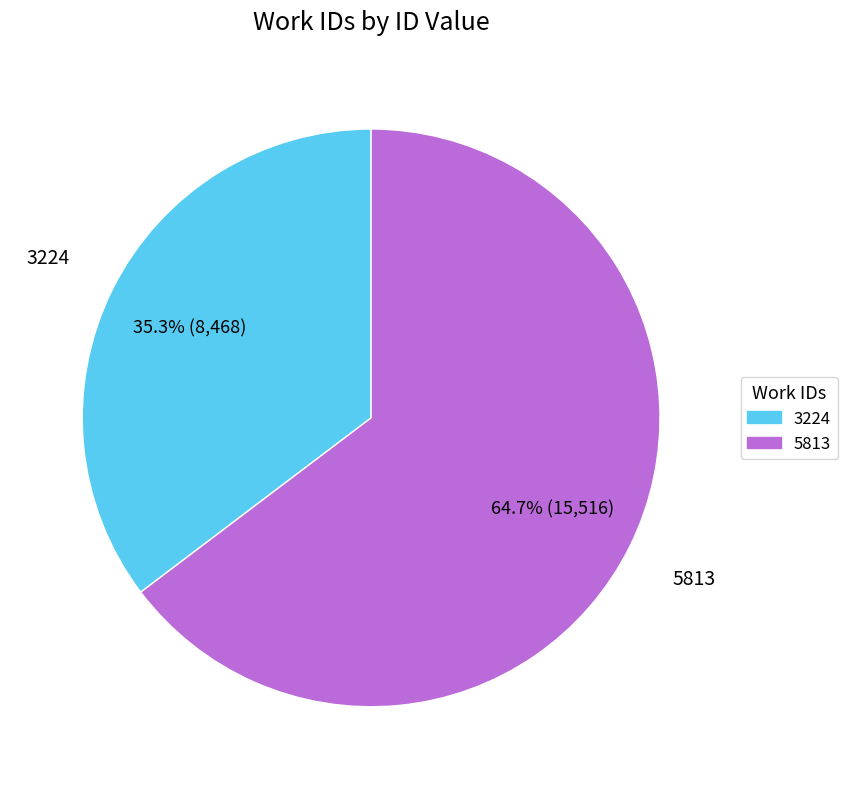

Count the number of slices in the pie.

2